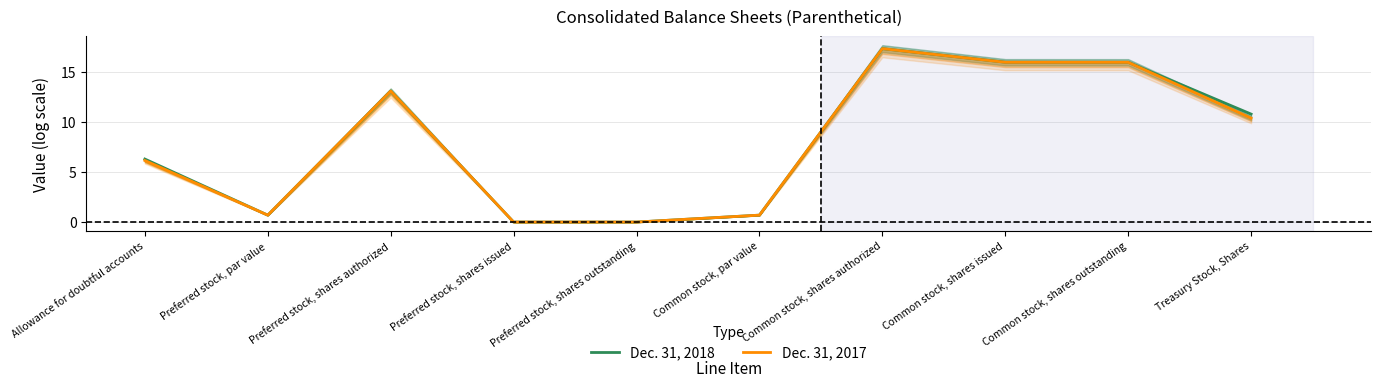

Is it true that Dec. 31, 2017 equals 5.5 at Preferred stock, shares issued?

False